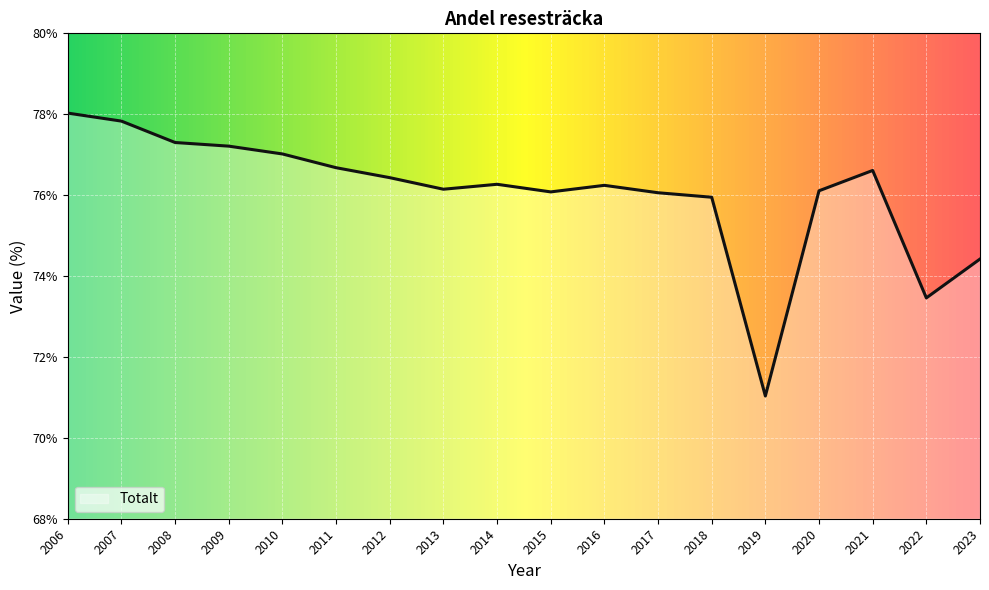

What is the change in value from 2017 to 2021?

+0.6